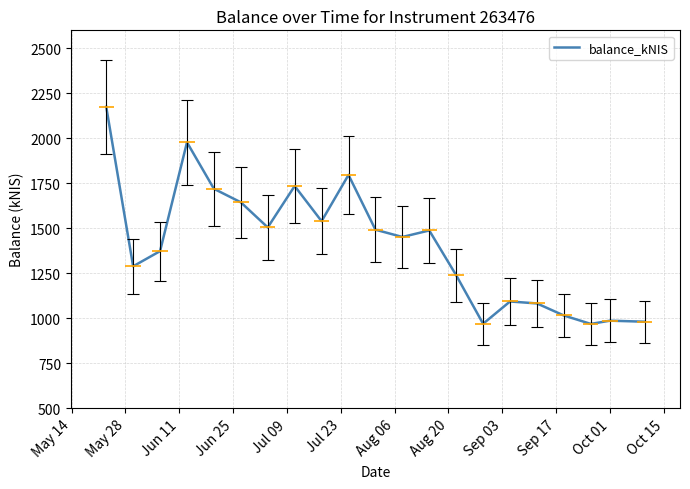

Count the number of data series in this chart.

1